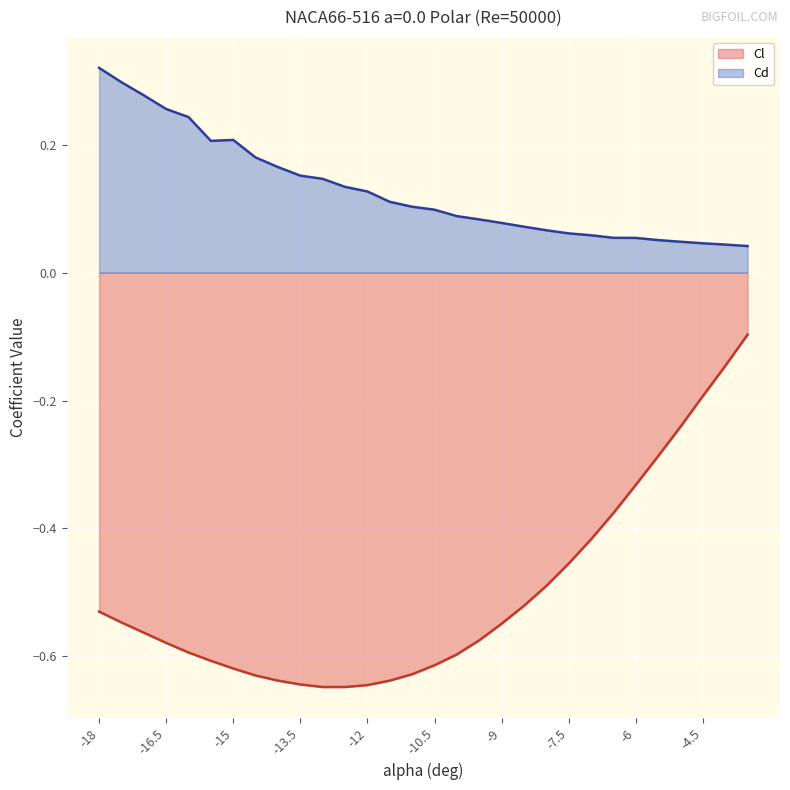

Does the chart display data point markers on the line(s)?

No